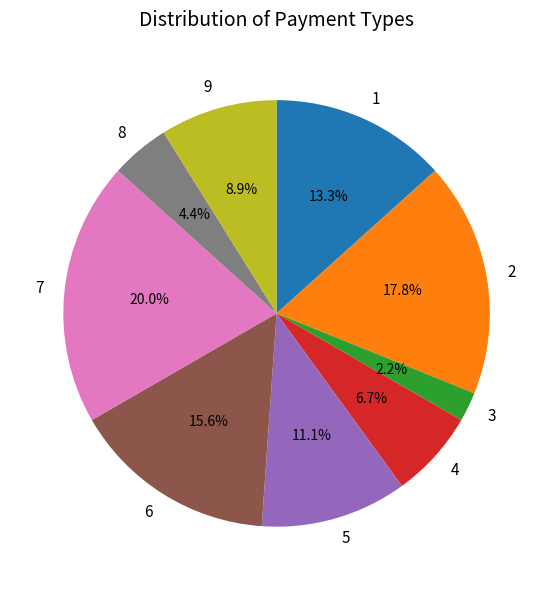

How much of the chart is everything except 5?

88.9%